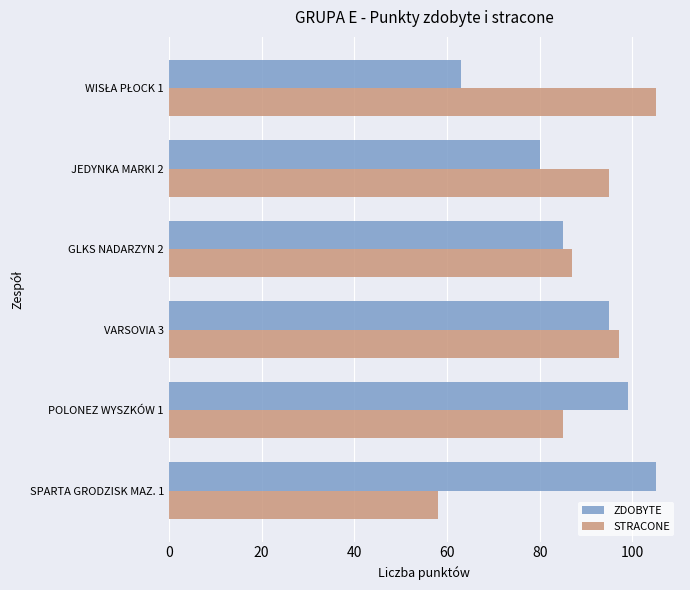

At how many categories does at least one series exceed 75?

6